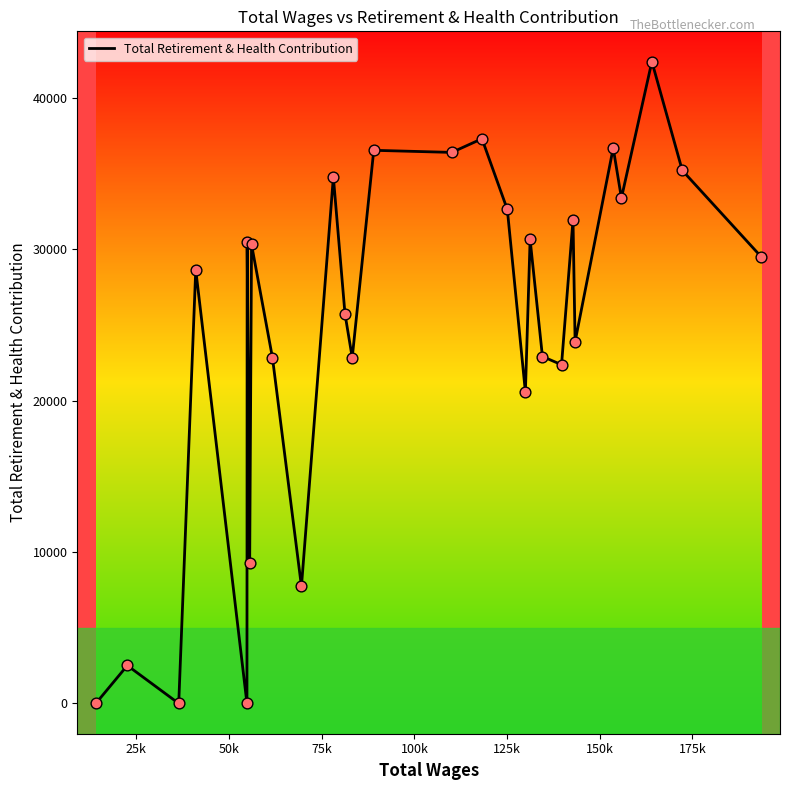

What is the maximum value shown in the chart?

42405